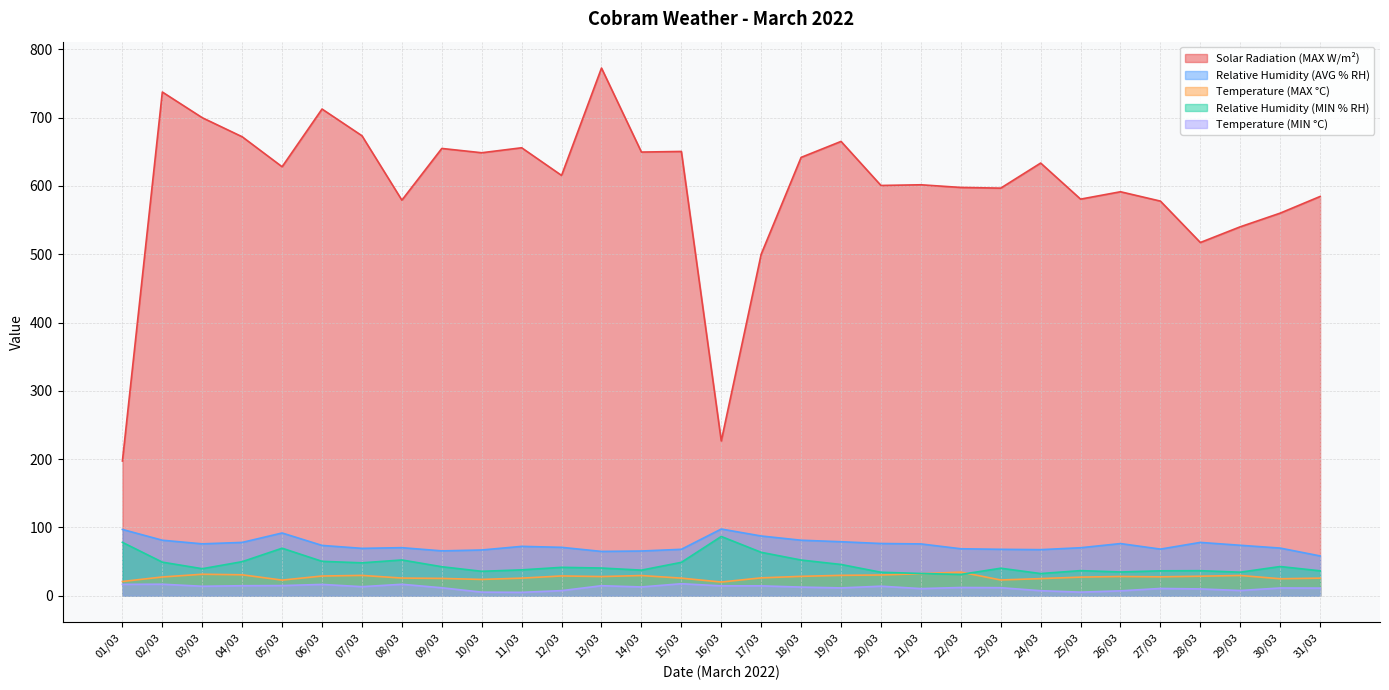

What is the sum of the Solar Radiation (MAX W/m²) values at 31/03 and 21/03?

1186.3